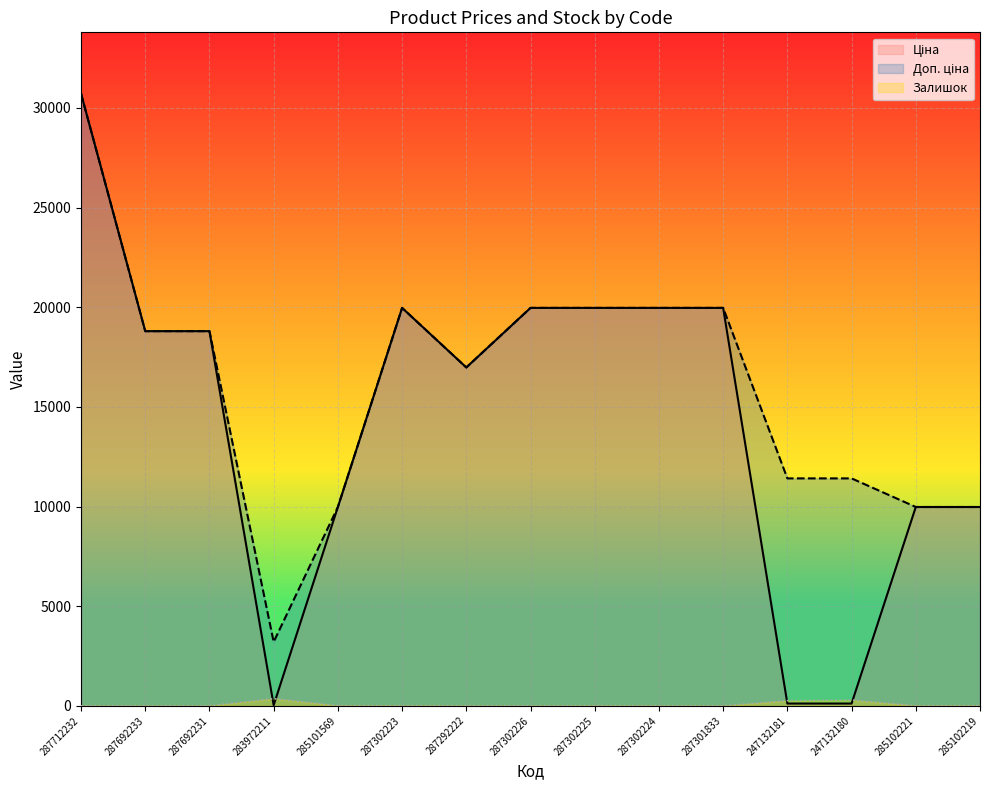

Reading right to left, what are all the values shown in this chart?

Ціна: 9975.0	9975.0	114.1	114.1	19964.2	19964.2	19964.2	19964.2	16976.3	19964.2	9975.0	32.0	18796.8	18796.8	30717.1
Доп. ціна: 9975.0	9975.0	11410.0	11410.0	19964.2	19964.2	19964.2	19964.2	16976.3	19964.2	9975.0	3205.0	18796.8	18796.8	30717.1
Залишок: 9.0	5.0	290.0	260.0	0.0	3.0	5.0	0.0	2.0	7.0	7.0	360.0	0.0	0.0	0.0